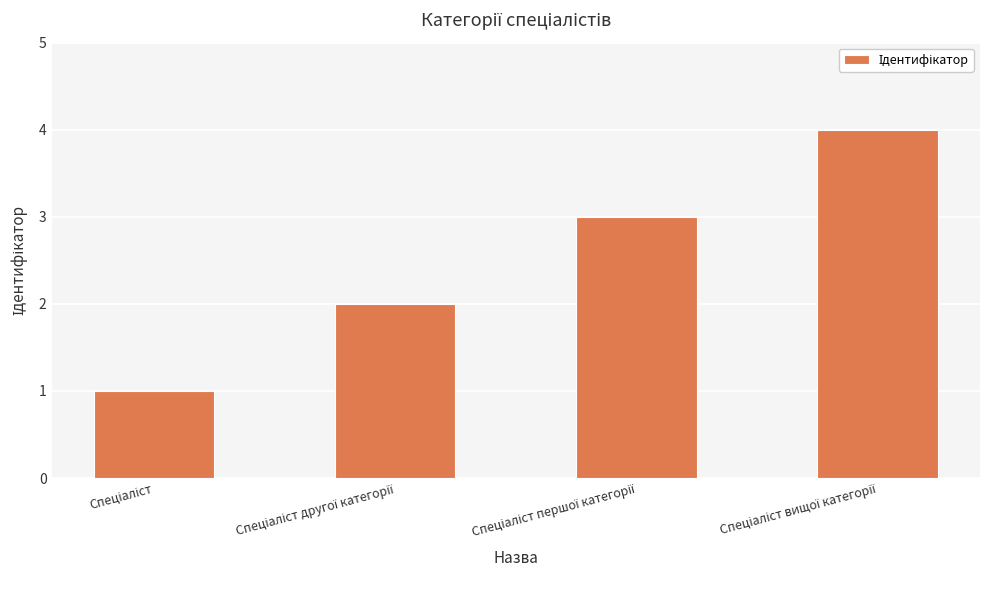

What is the sum of all values?

10